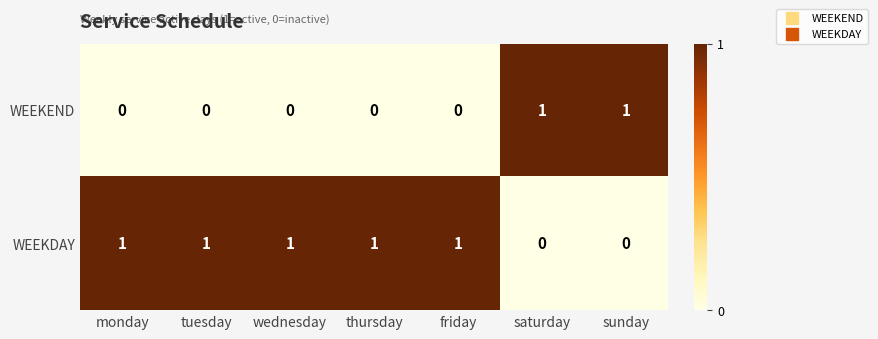

Which series has the largest total across all categories?

WEEKDAY